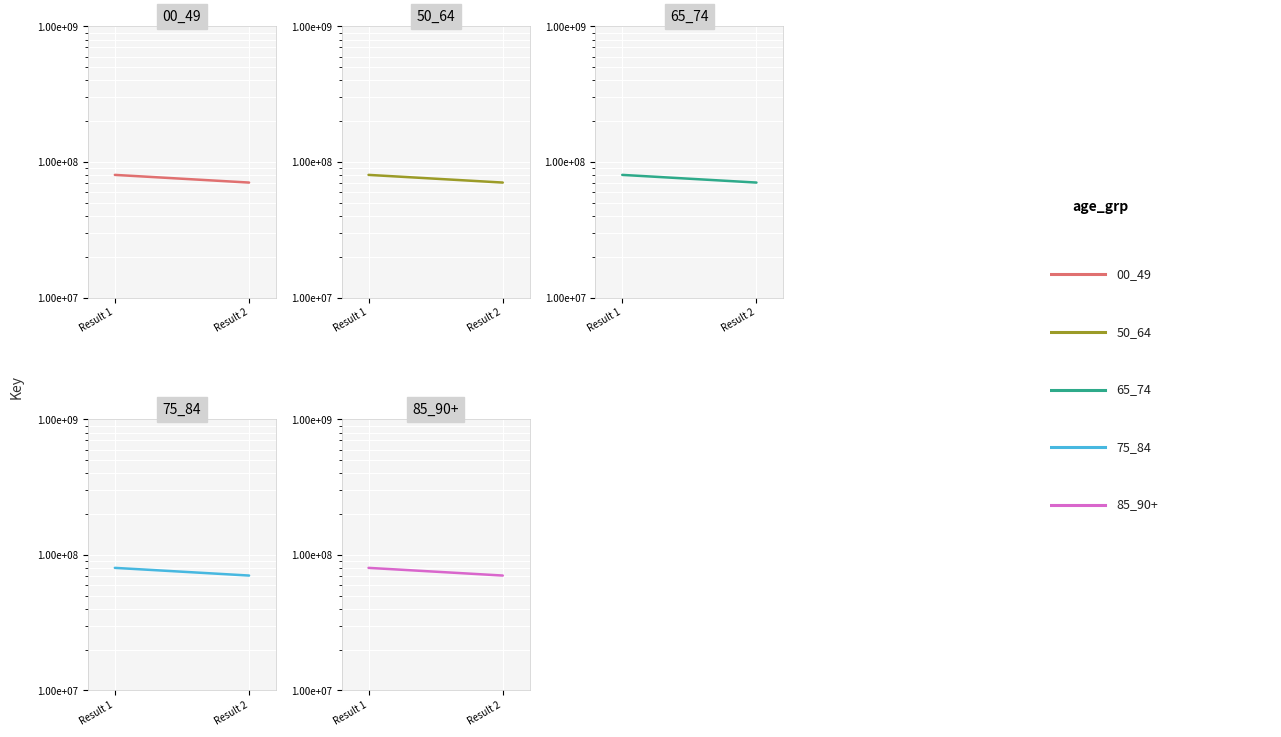

The 75_84 series shows 80336243 at Result 1. True or false?

True